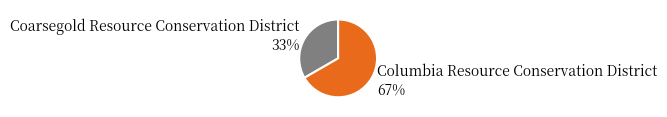

How many segments does this pie chart have?

2